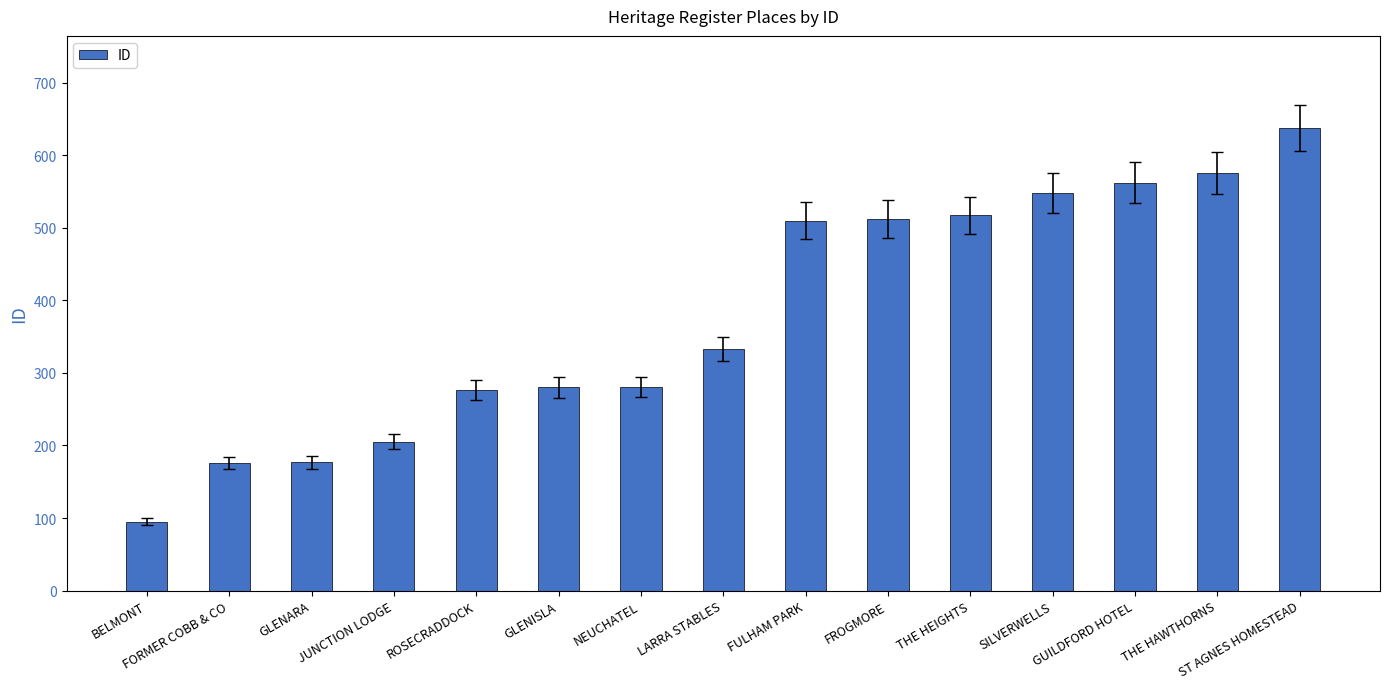

Does the chart contain stacked bars?

No